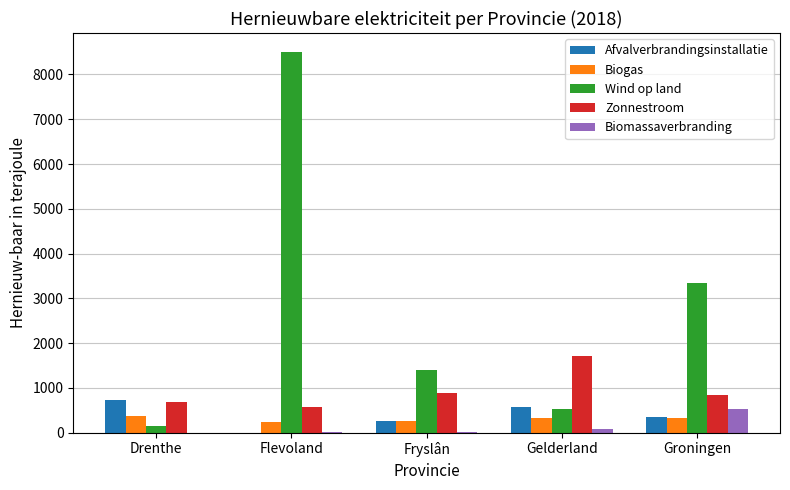

True or false: Biogas has a value of 376 at Drenthe.

True